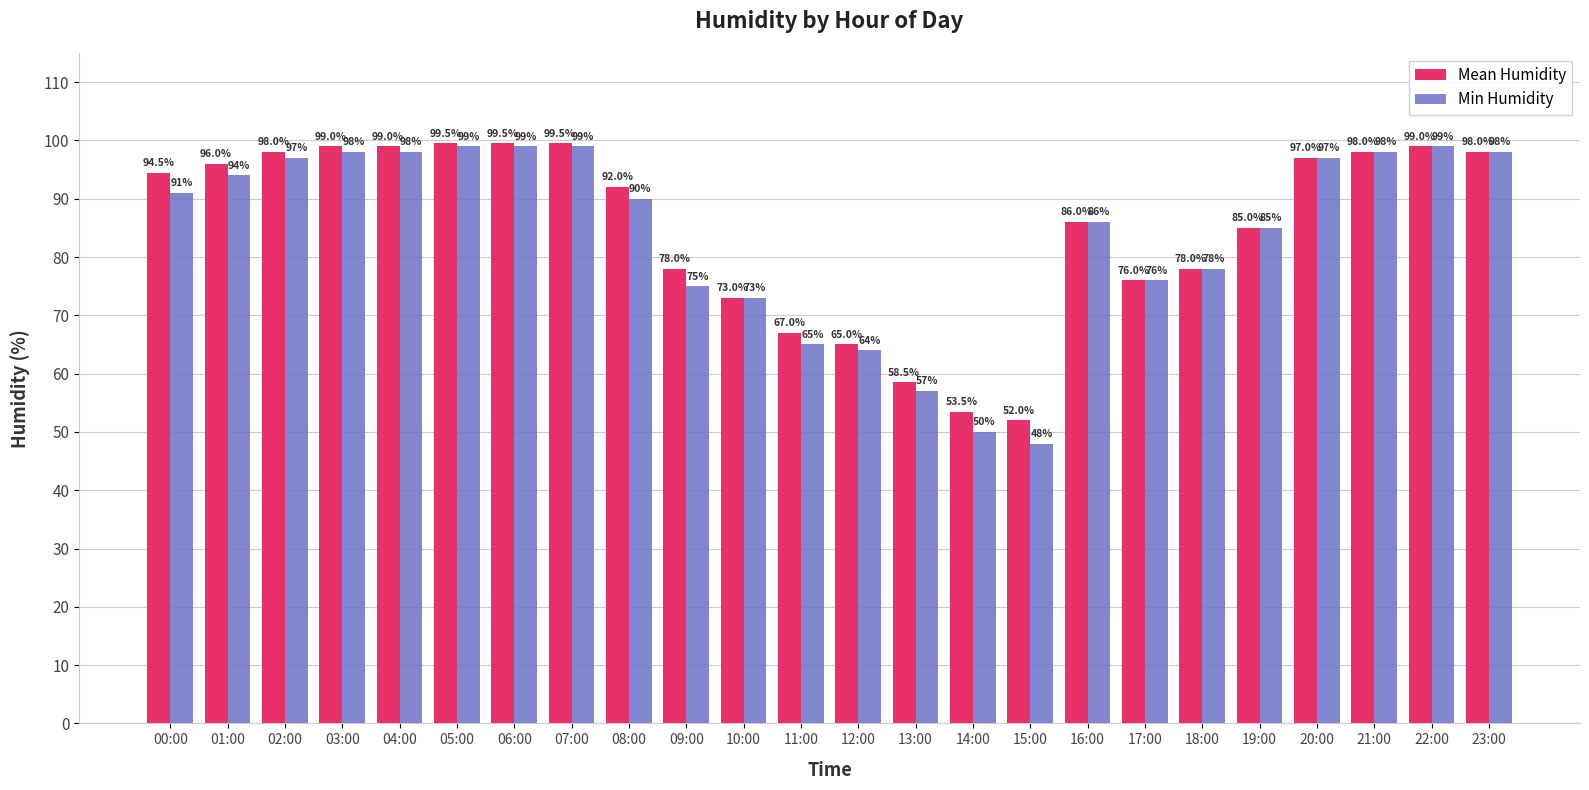

What is the minimum value for Mean Humidity?

52.0